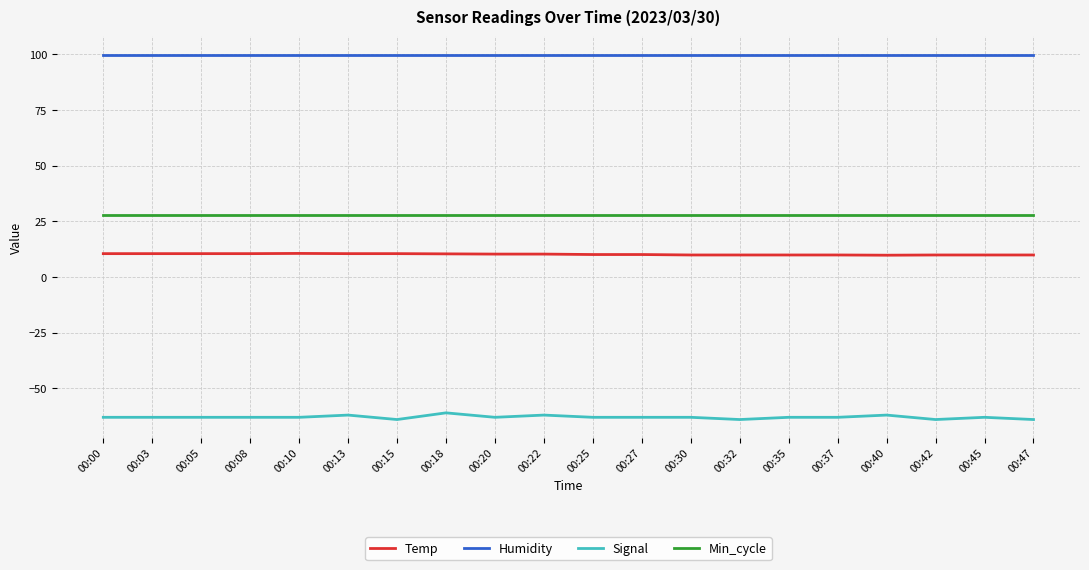

What is the lowest value of the Signal series?

-64.0